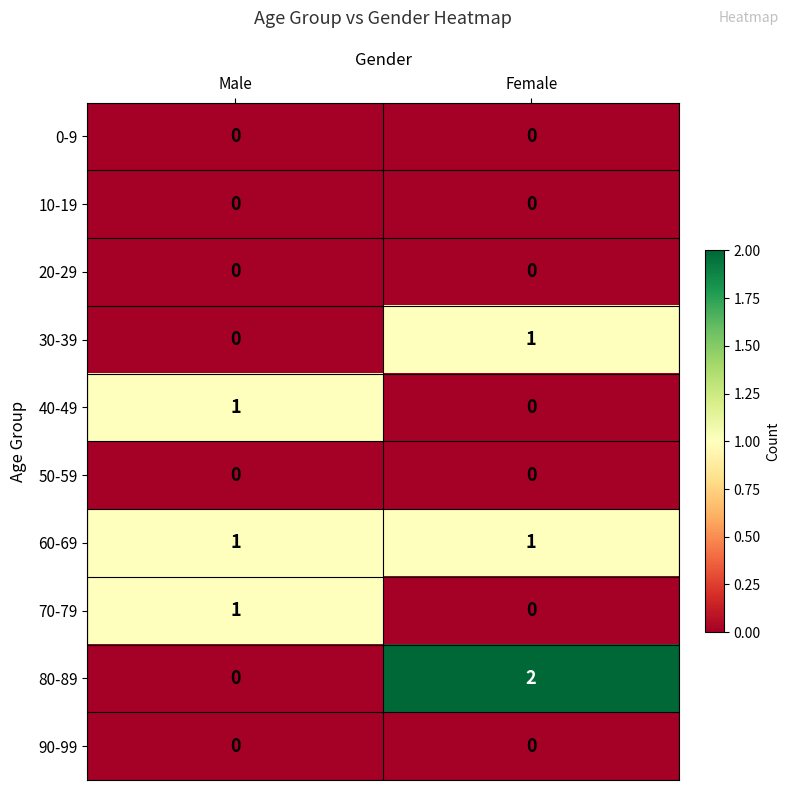

List the labels in order of 30-39 value, largest first.

Female, Male